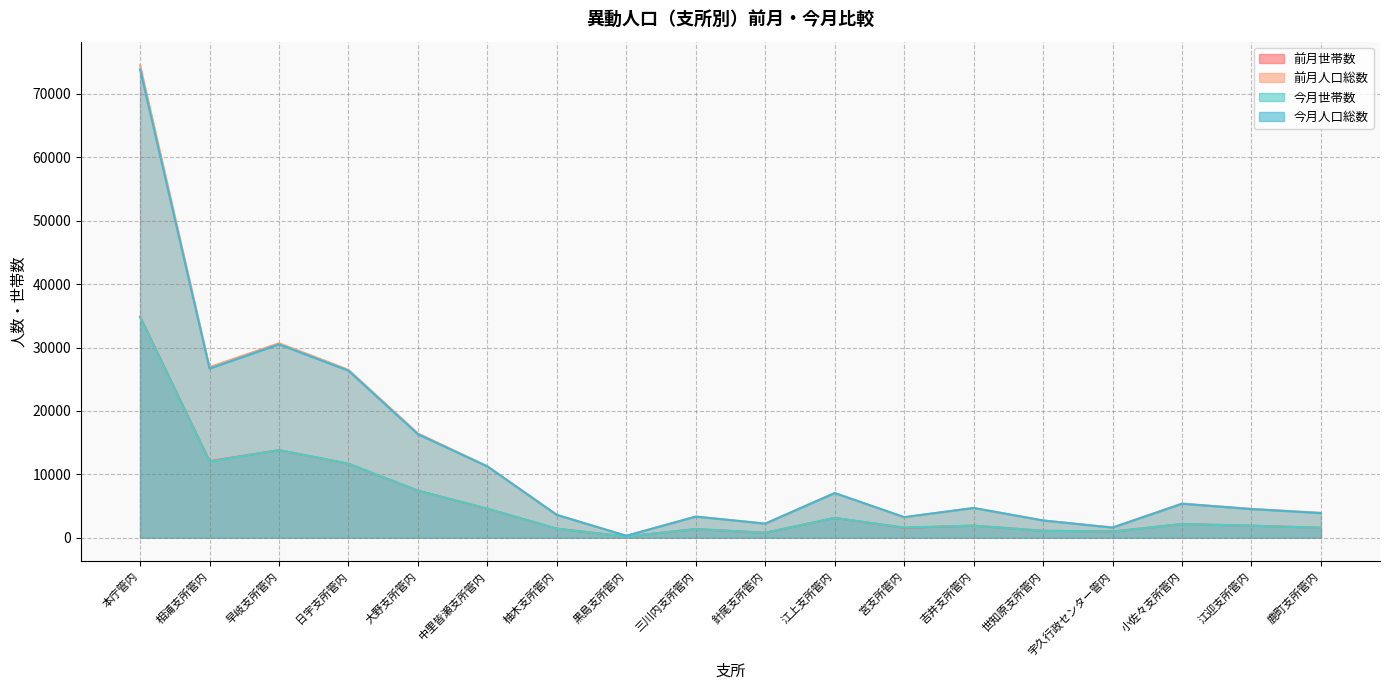

Which category has the lowest value across all series?

黒島支所管内